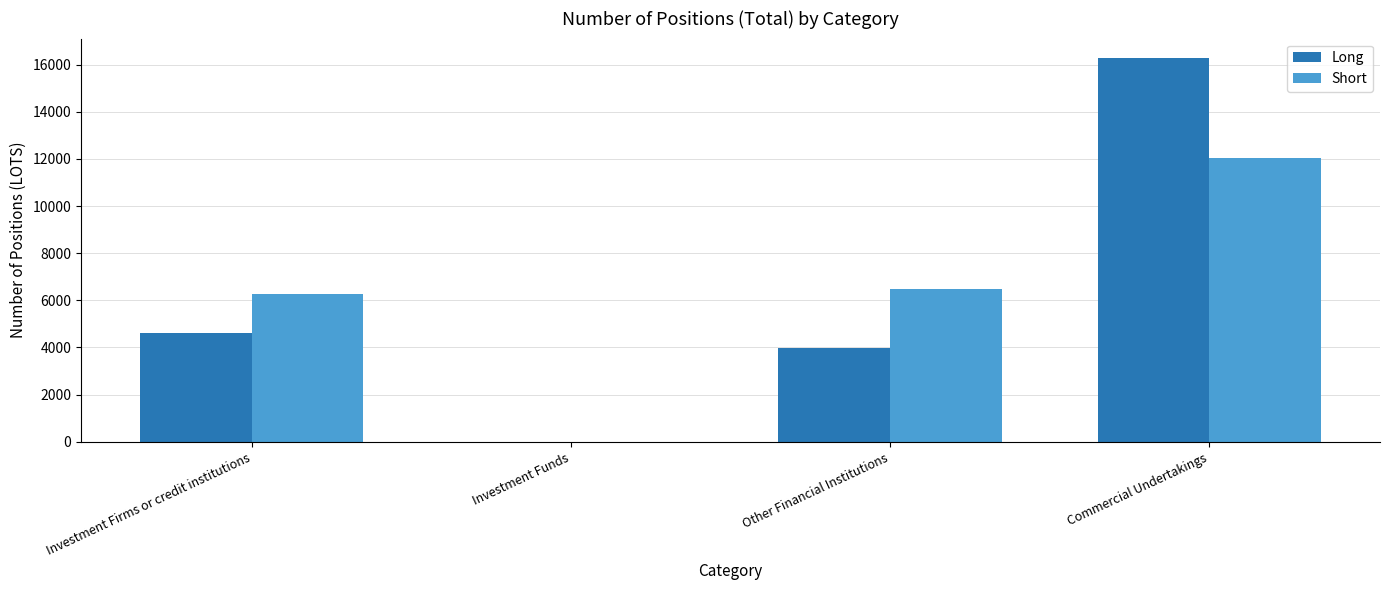

Is the value of Long at Other Financial Institutions greater than the value of Short at Investment Firms or credit institutions?

No